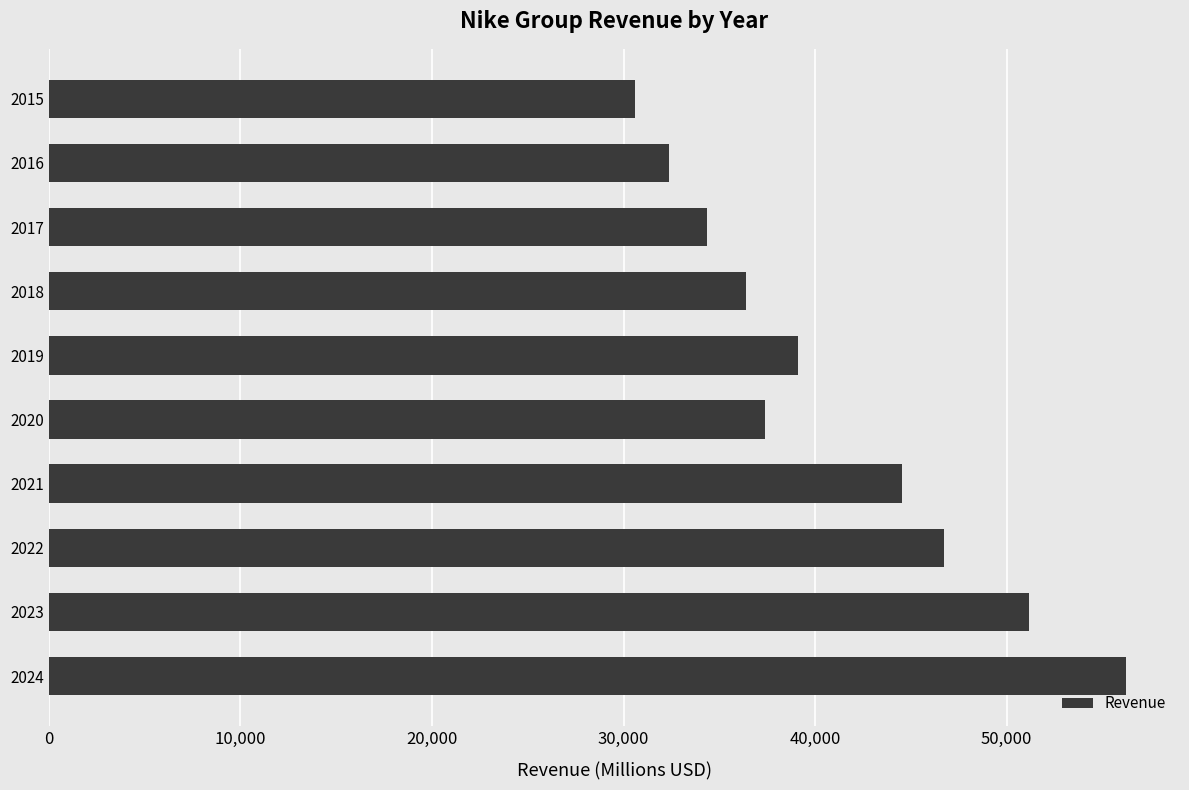

What is the average value?

40888.0